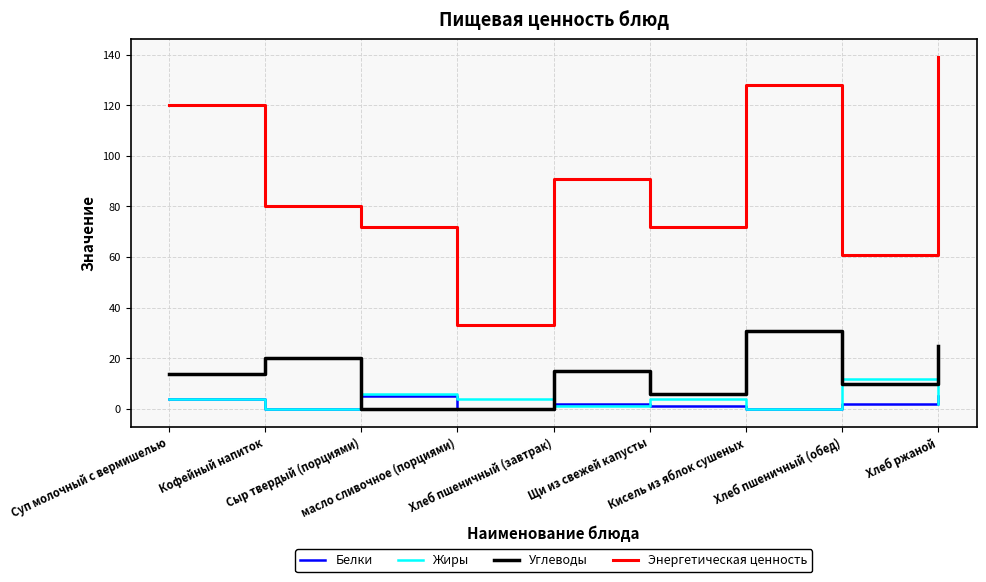

Does the chart display data point markers on the line(s)?

No